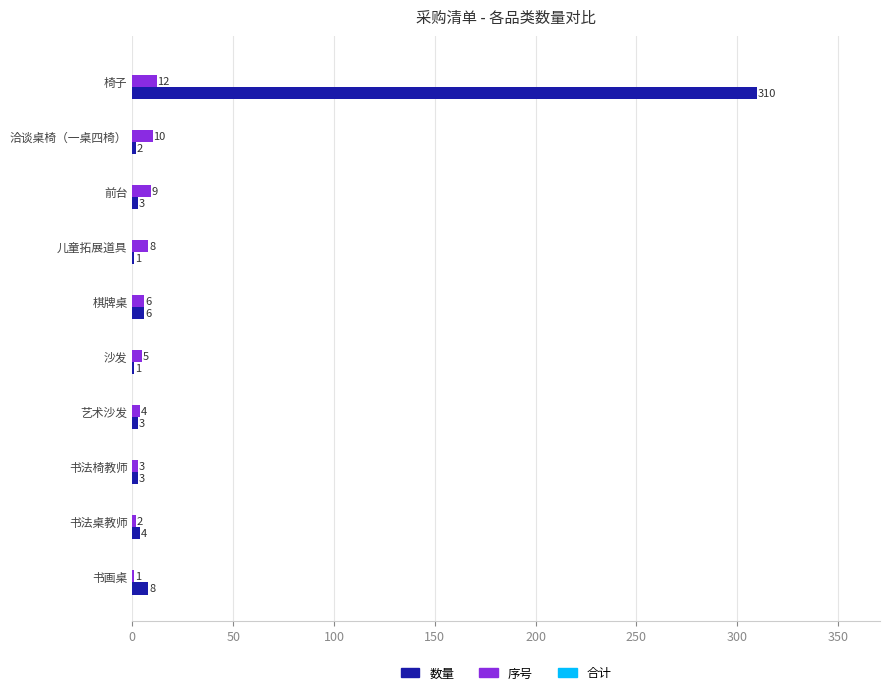

Is it true that 序号 equals 8 at 儿童拓展道具?

True